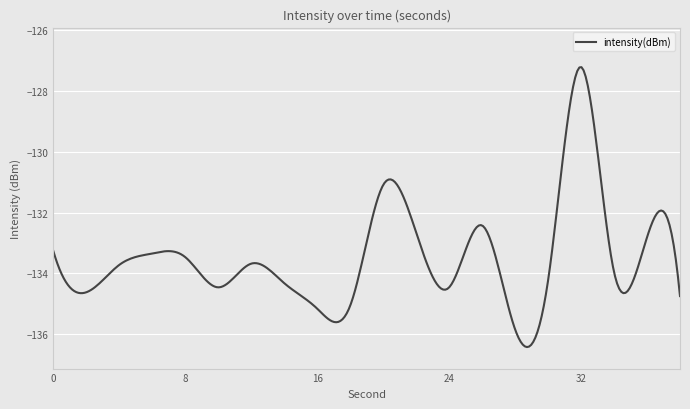

What is the difference between the maximum and minimum values?

9.2